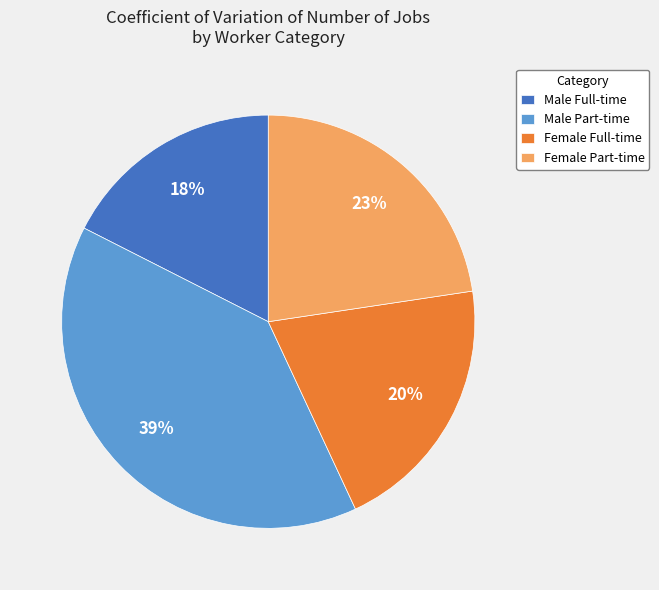

The Male Full-time slice represents 18% of the pie. True or false?

True